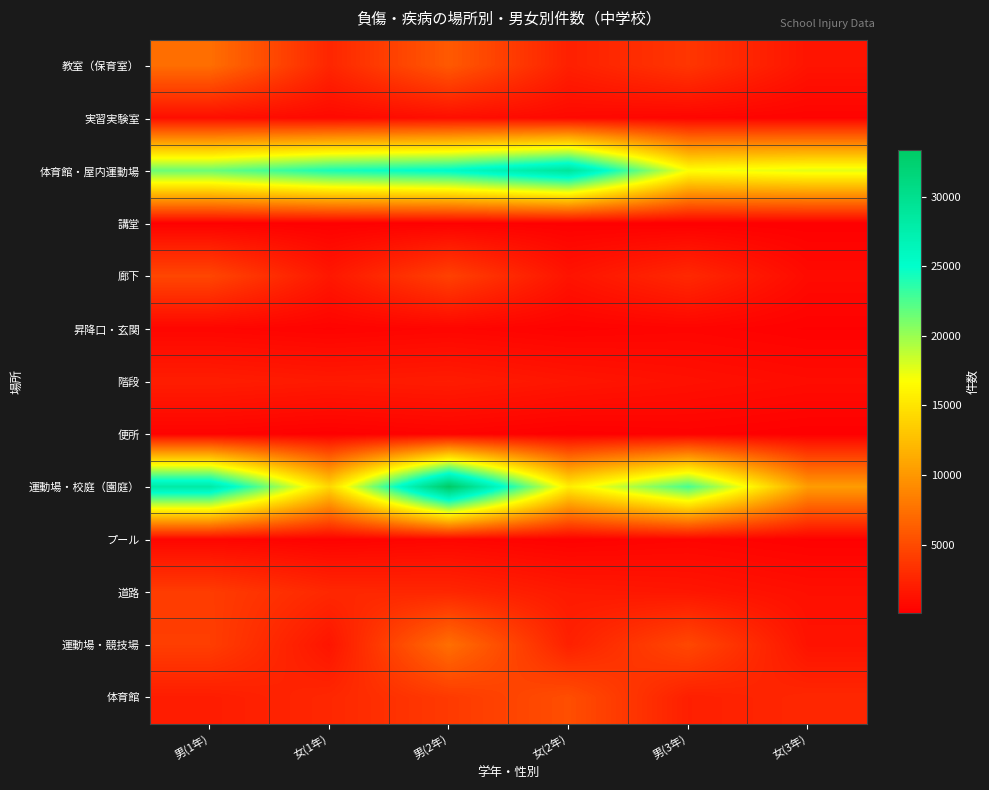

Reading right to left, what are all the values shown in this chart?

教室（保育室）: 女(3年)=1407	男(3年)=3607	女(2年)=2184	男(2年)=5933	女(1年)=2572	男(1年)=7304
実習実験室: 女(3年)=316	男(3年)=447	女(2年)=672	男(2年)=1044	女(1年)=711	男(1年)=1038
体育館・屋内運動場: 女(3年)=17645	男(3年)=16839	女(2年)=29025	男(2年)=25408	女(1年)=24268	男(1年)=21566
講堂: 女(3年)=78	男(3年)=74	女(2年)=130	男(2年)=175	女(1年)=123	男(1年)=174
廊下: 女(3年)=797	男(3年)=2748	女(2年)=1380	男(2年)=4316	女(1年)=1617	男(1年)=4678
昇降口・玄関: 女(3年)=178	男(3年)=405	女(2年)=269	男(2年)=482	女(1年)=300	男(1年)=488
階段: 女(3年)=899	男(3年)=1180	女(2年)=1504	男(2年)=1916	女(1年)=1769	男(1年)=2018
便所: 女(3年)=72	男(3年)=240	女(2年)=101	男(2年)=341	女(1年)=108	男(1年)=315
運動場・校庭（園庭）: 女(3年)=10287	男(3年)=22706	女(2年)=15608	男(2年)=33338	女(1年)=14114	男(1年)=28156
プール: 女(3年)=184	男(3年)=422	女(2年)=219	男(2年)=488	女(1年)=239	男(1年)=500
道路: 女(3年)=1095	男(3年)=1546	女(2年)=1757	男(2年)=2604	女(1年)=2679	男(1年)=4016
運動場・競技場: 女(3年)=1328	男(3年)=4783	女(2年)=2220	男(2年)=7340	女(1年)=1451	男(1年)=4123
体育館: 女(3年)=2650	男(3年)=2134	女(2年)=5191	男(2年)=3851	女(1年)=2639	男(1年)=1948